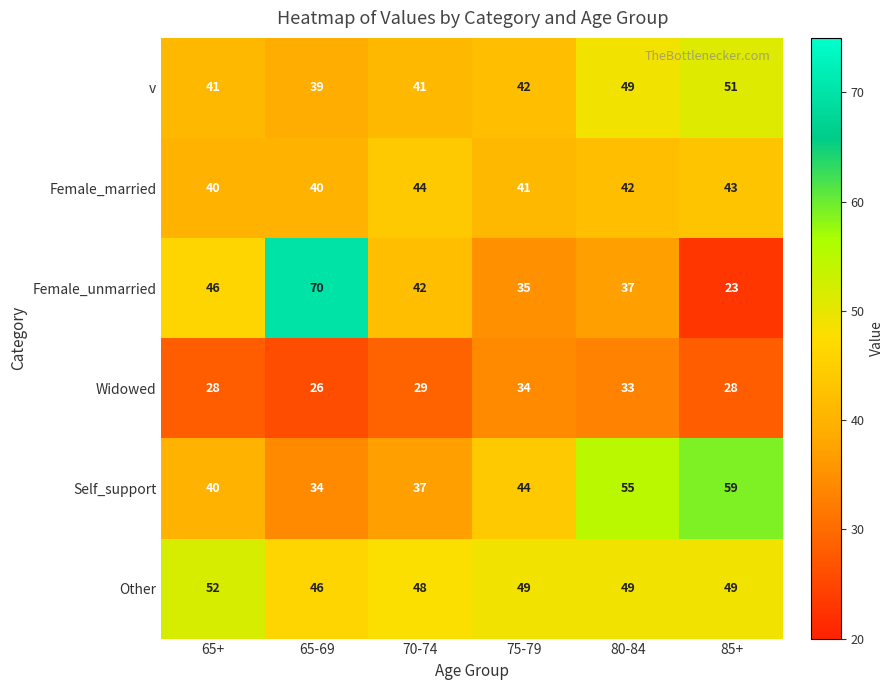

Between 65+ and 75-79, which series saw the biggest shift?

Female_unmarried